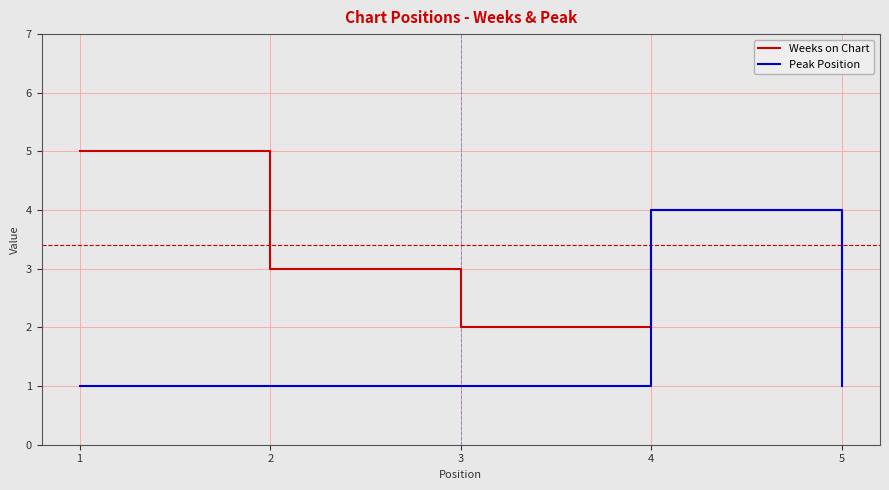

List the series in order of their overall mean, highest first.

Weeks on Chart, Peak Position